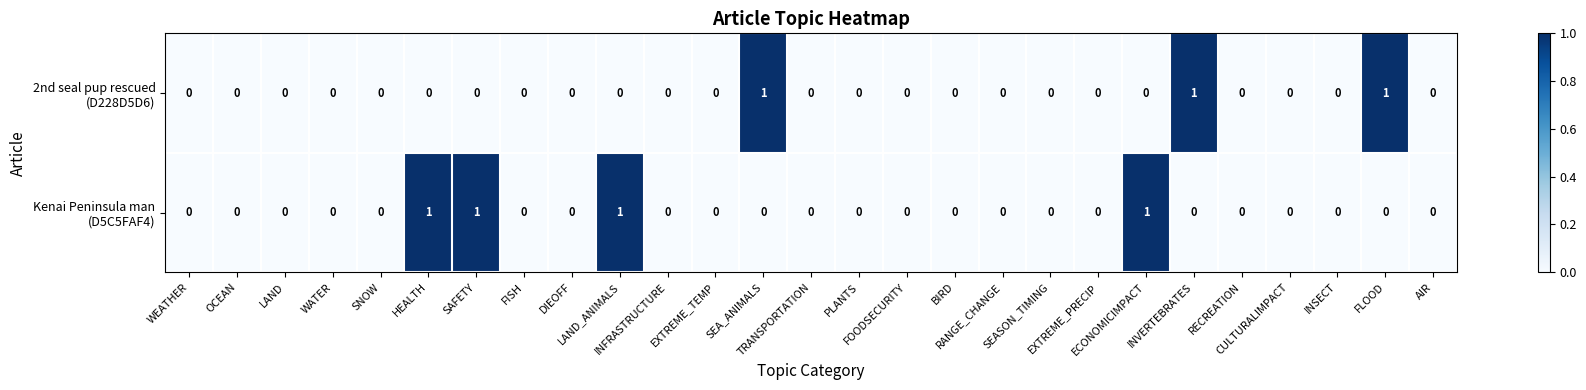

How many categories are shown in the chart?

27